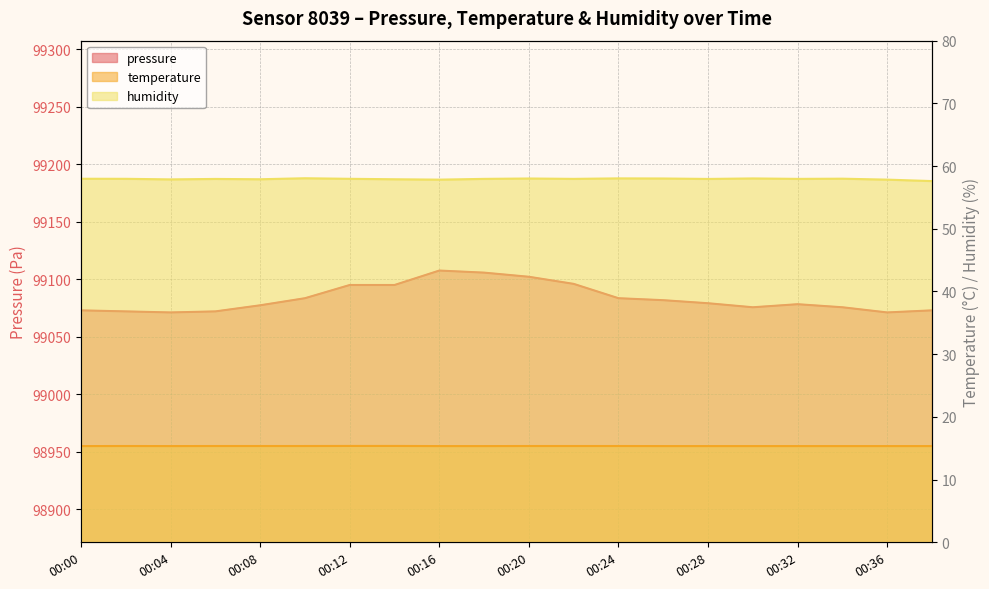

Rank the series by their maximum value, from lowest to highest.

temperature, humidity, pressure